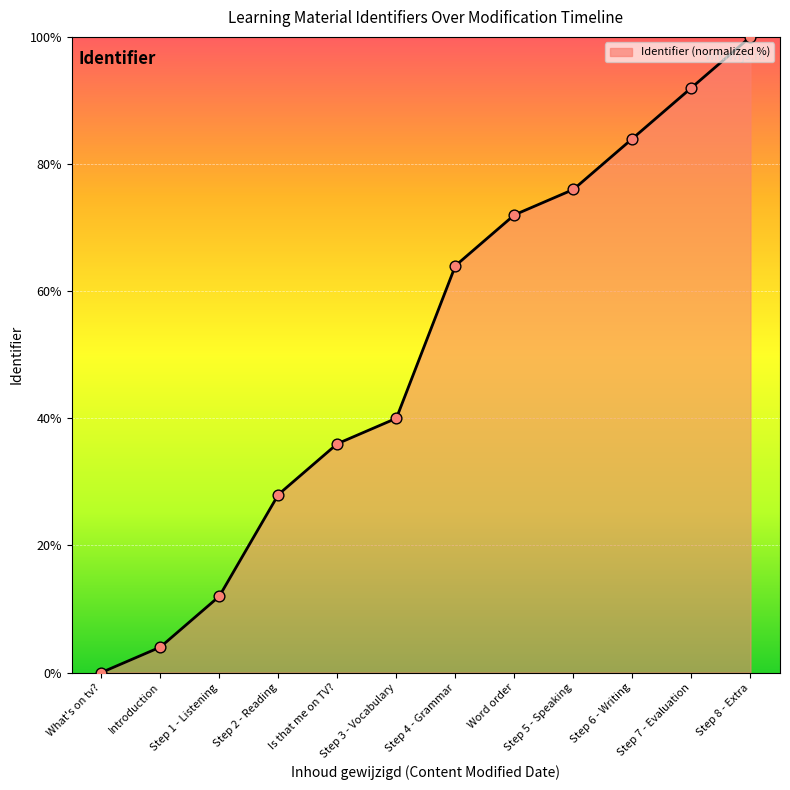

What is the ratio of the value at Step 5 - Speaking to the value at Word order?

1.1